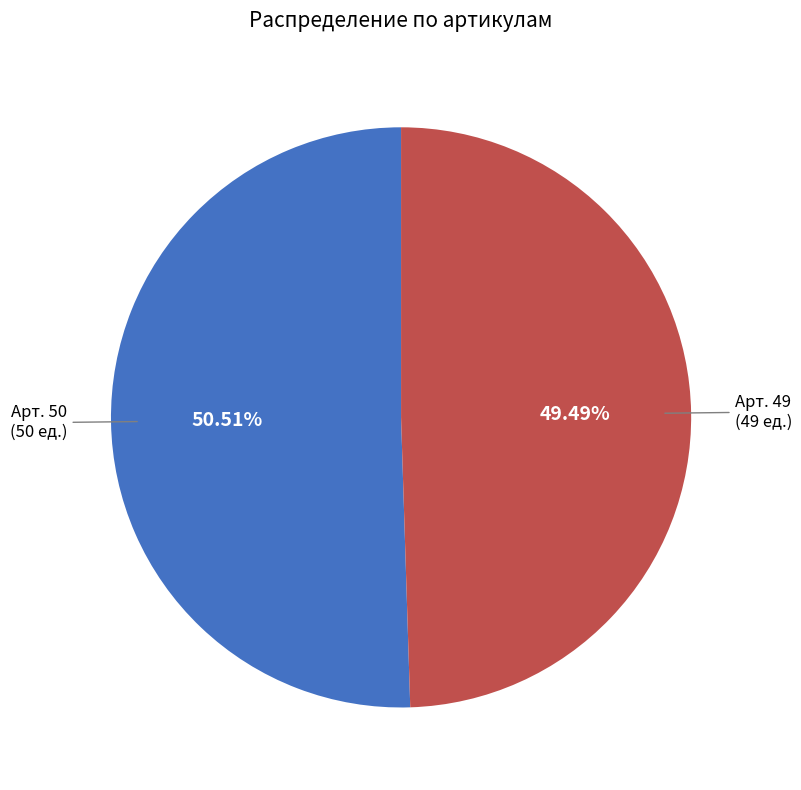

Is there a majority slice in this chart?

Yes